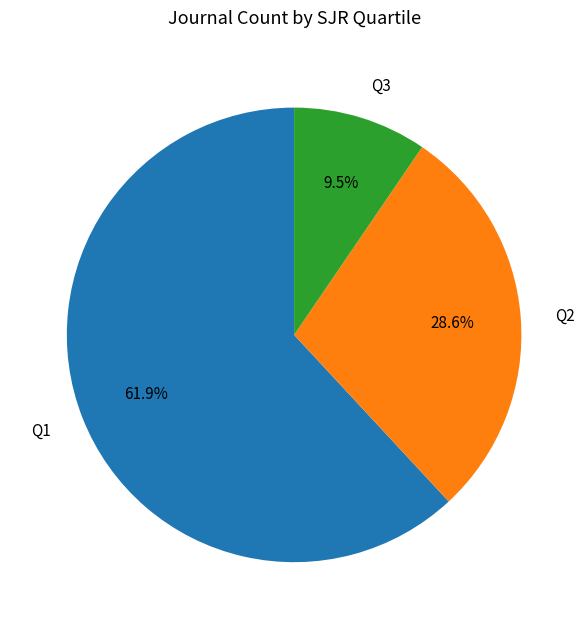

Is the sum of Q1 and Q3 greater than half?

Yes